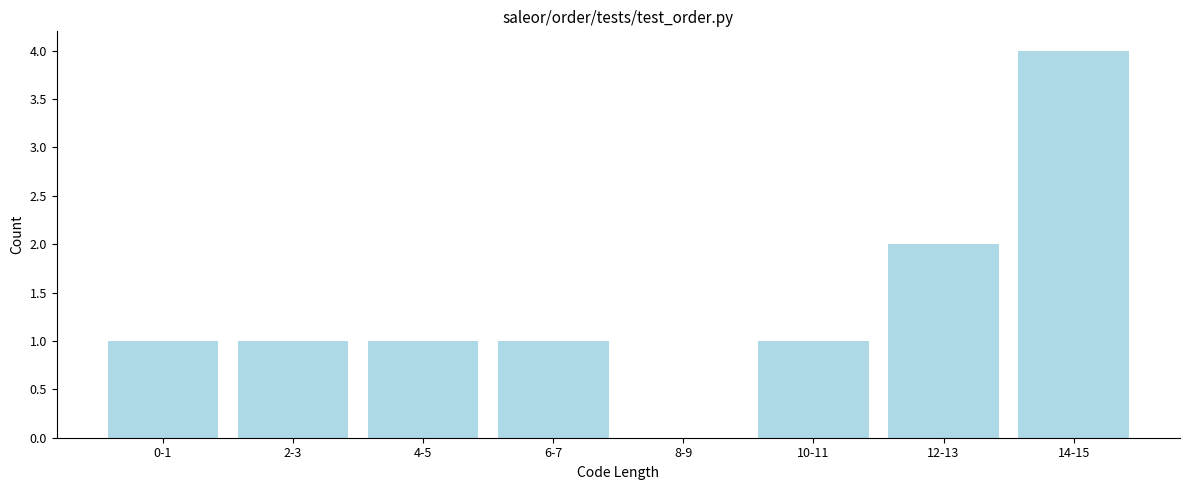

Reading right to left, extract all data points from this chart.

14-15=4	12-13=2	10-11=1	8-9=0	6-7=1	4-5=1	2-3=1	0-1=1